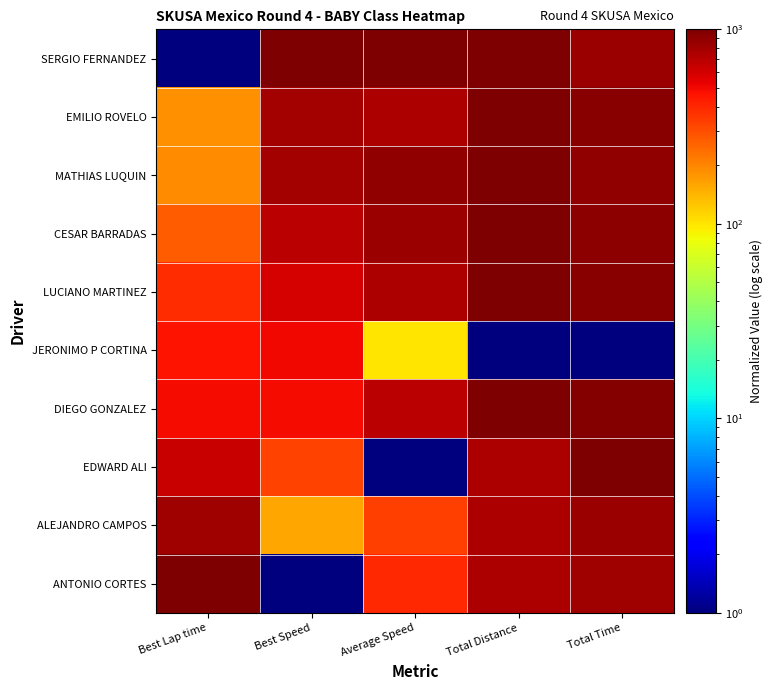

What is the difference between the highest and lowest values at Best Speed?

999.0